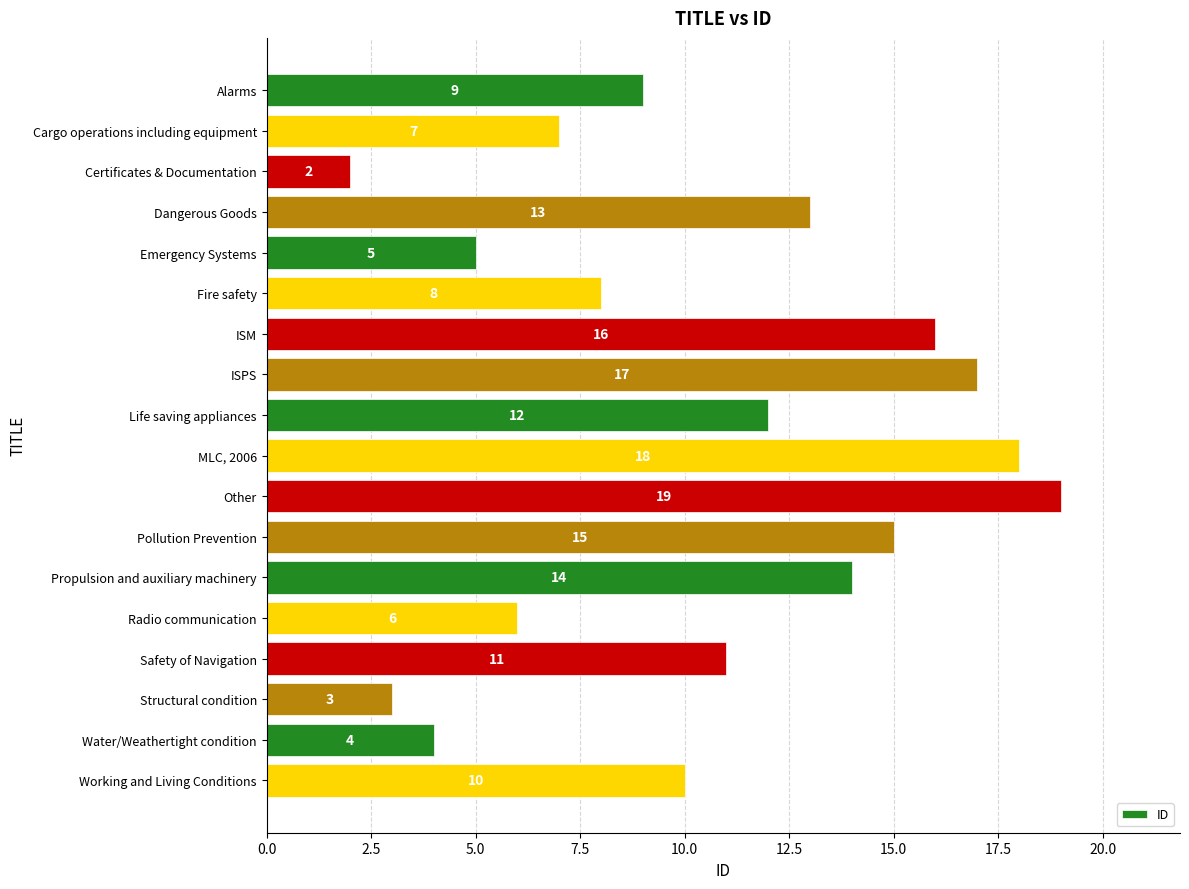

Approximately how many times larger is the value at ISM compared to Alarms?

1.8